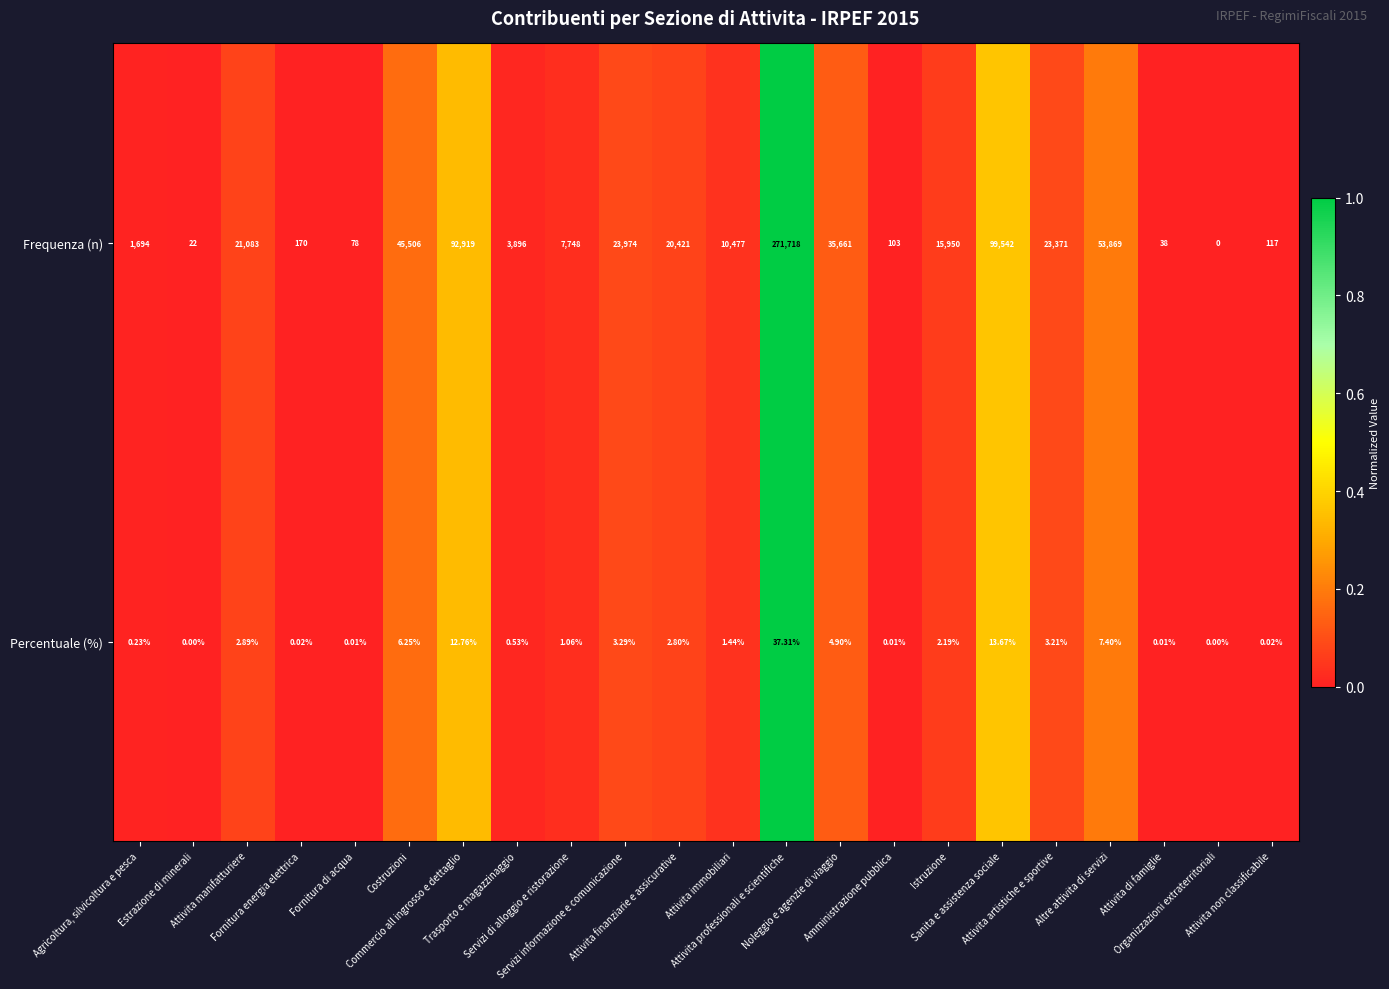

Rank the series by their average value, from lowest to highest.

Percentuale (%), Frequenza (n)